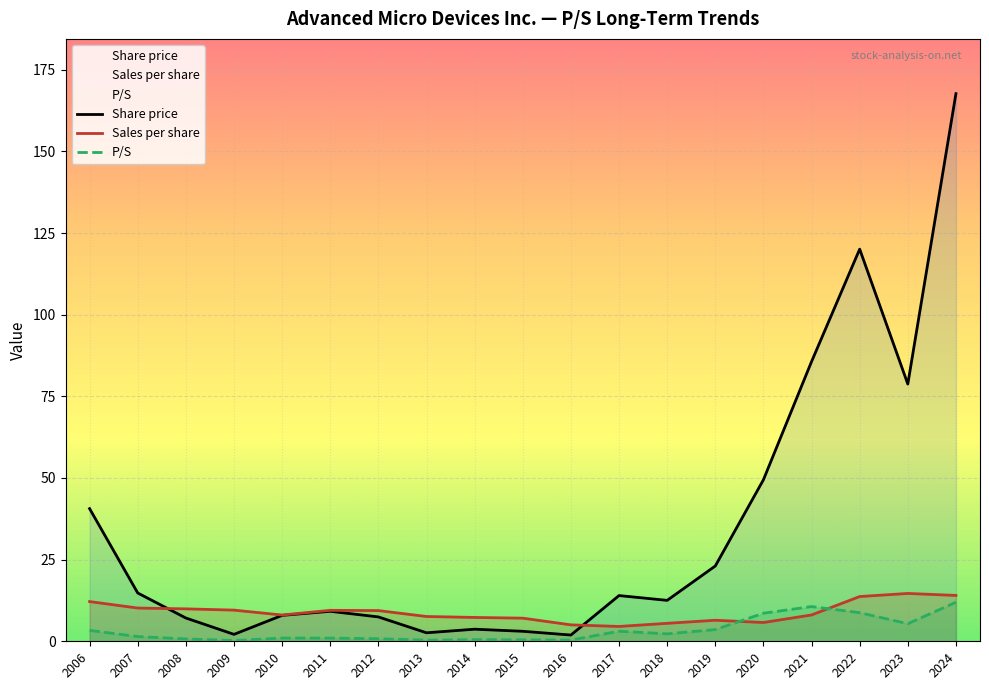

After their last crossing, which series has the higher values: Sales per share or P/S?

Sales per share